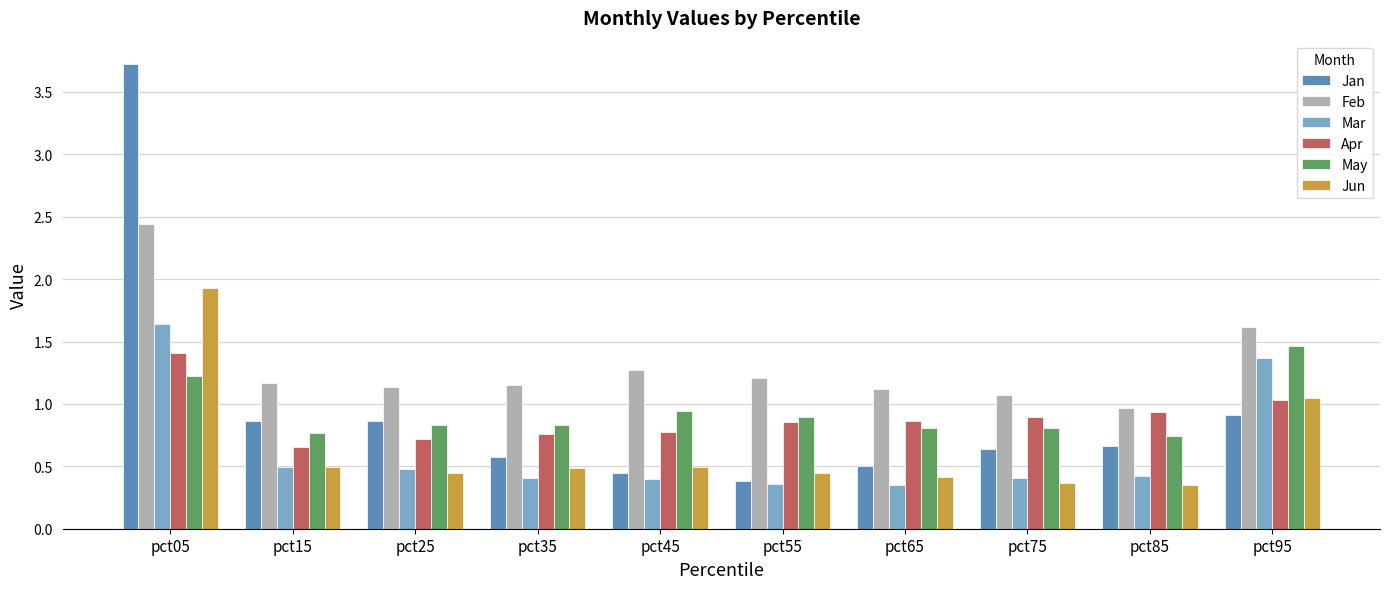

What is the difference between the maximum and second lowest values in the Mar series?

1.3